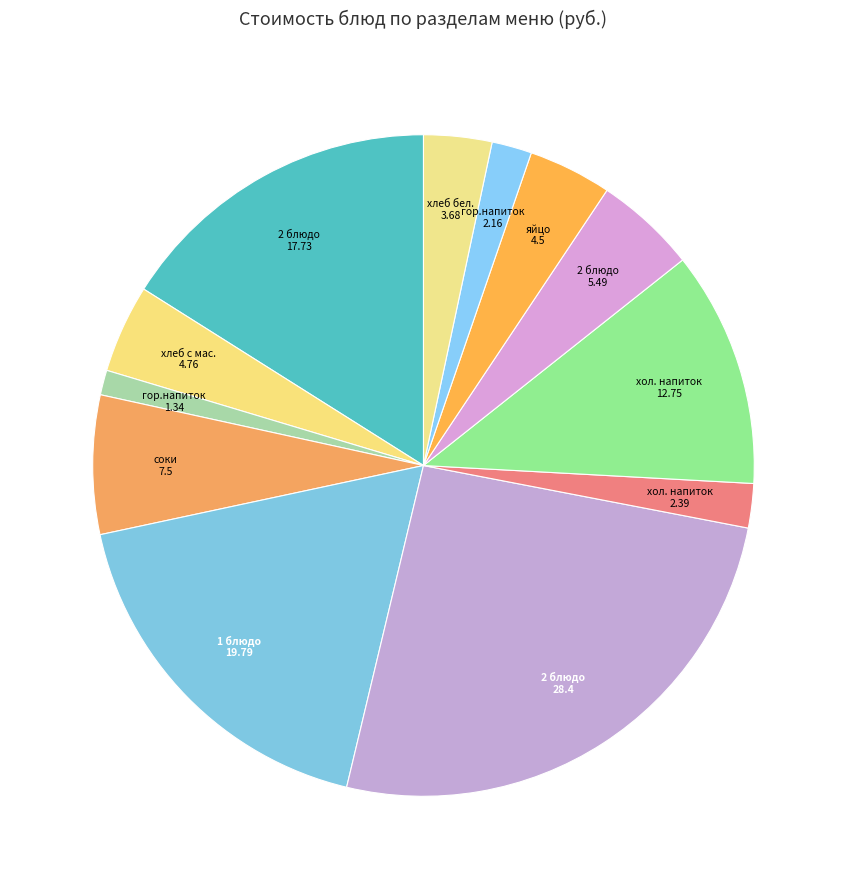

Which category has the biggest portion of the pie?

2 блюдо (Капуста тушеная)